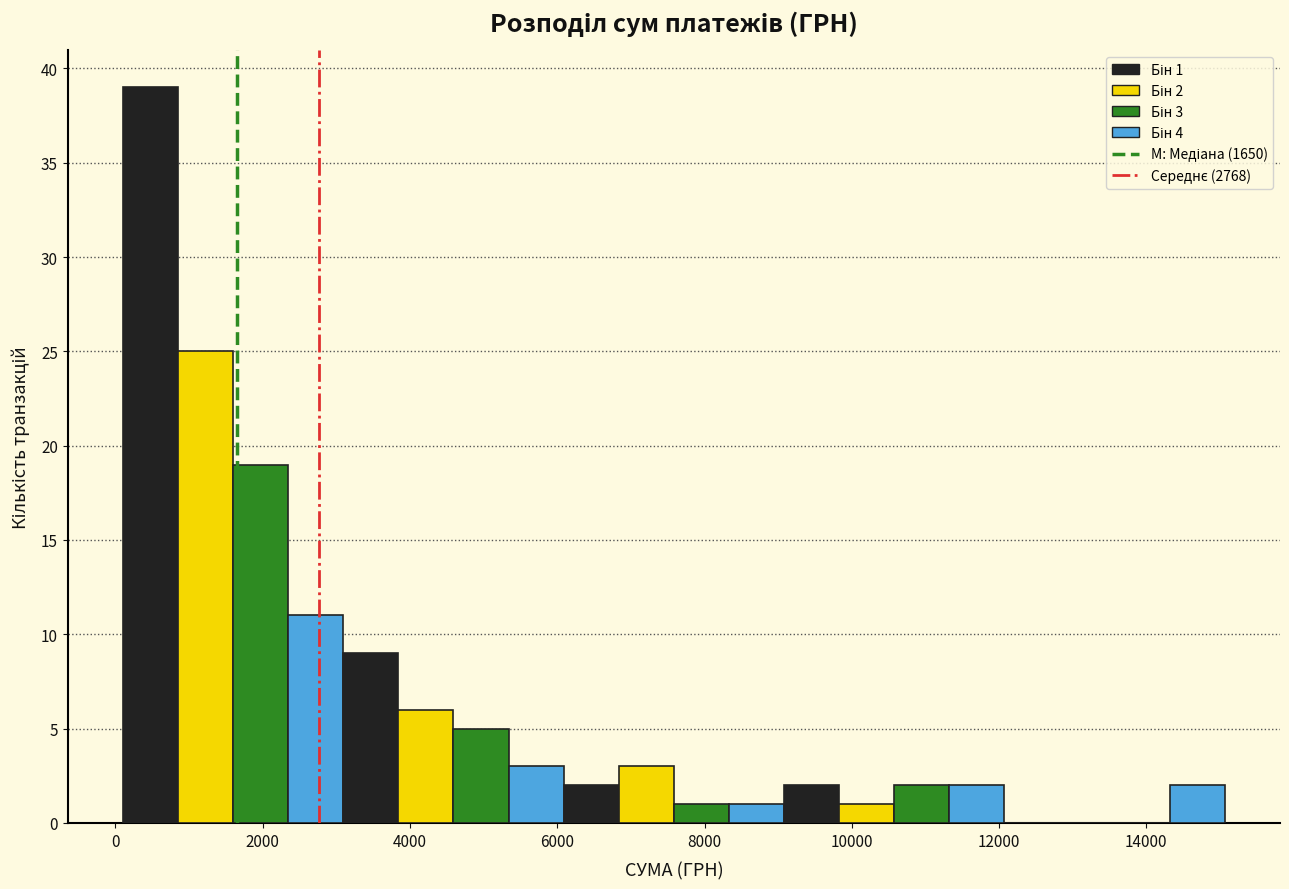

Read against the x-axis, roughly where is the centre of the tallest bar?

400